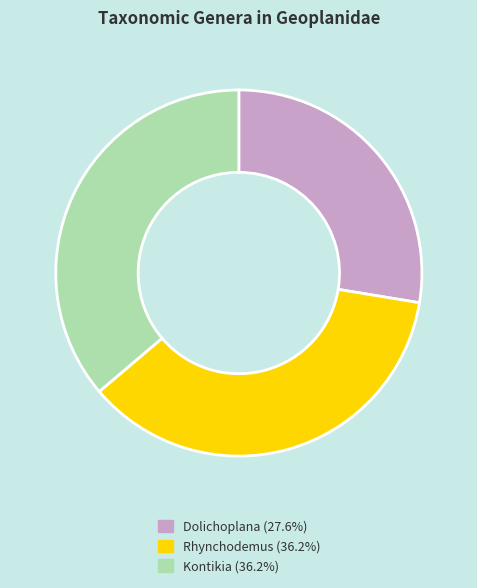

Does Kontikia account for over 50% of the chart?

No